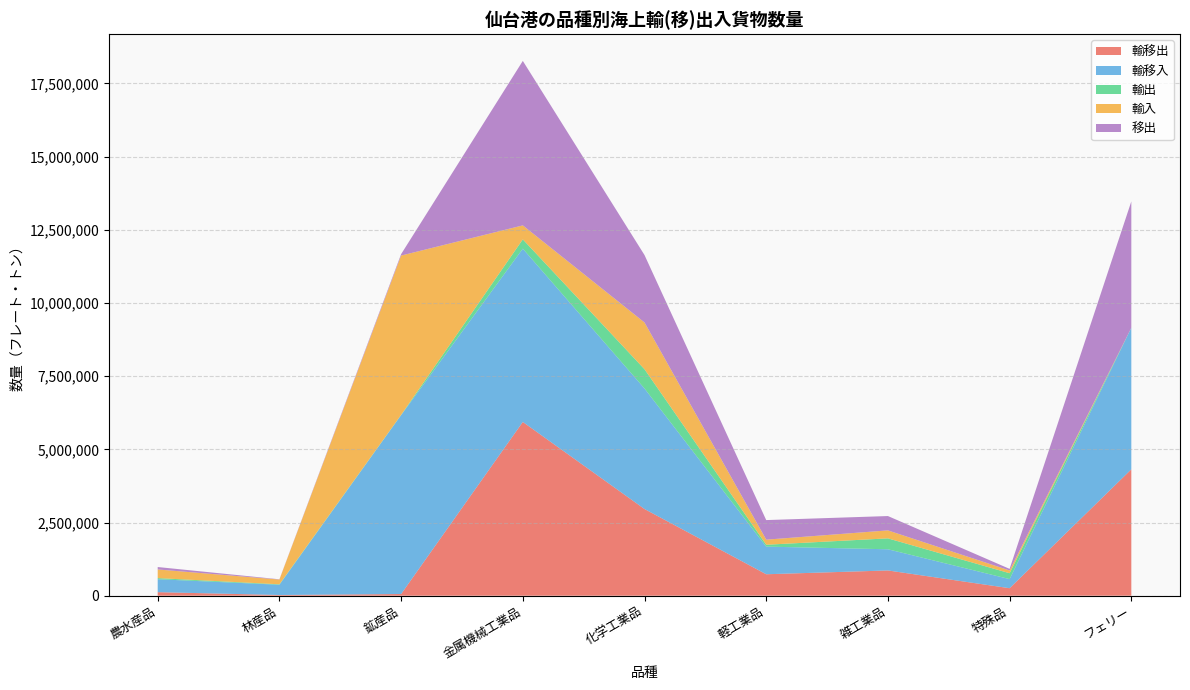

Reading right to left, what are all the values shown in this chart?

輸移出: フェリー=4317030	特殊品=256234	雑工業品=863036	軽工業品=732982	化学工業品=2961272	金属機械工業品=5935783	鉱産品=57695	林産品=24175	農水産品=121569
輸移入: フェリー=4834540	特殊品=310524	雑工業品=723212	軽工業品=943560	化学工業品=4116412	金属機械工業品=5918528	鉱産品=6110590	林産品=350391	農水産品=441606
輸出: フェリー=0	特殊品=201402	雑工業品=372788	軽工業品=64308	化学工業品=658273	金属機械工業品=317477	鉱産品=9088	林産品=15211	農水産品=38537
輸入: フェリー=0	特殊品=93629	雑工業品=272097	軽工業品=173864	化学工業品=1596669	金属機械工業品=477531	鉱産品=5441006	林産品=161995	農水産品=294914
移出: フェリー=4317030	特殊品=54832	雑工業品=490248	軽工業品=668674	化学工業品=2302999	金属機械工業品=5618306	鉱産品=48607	林産品=8964	農水産品=83032